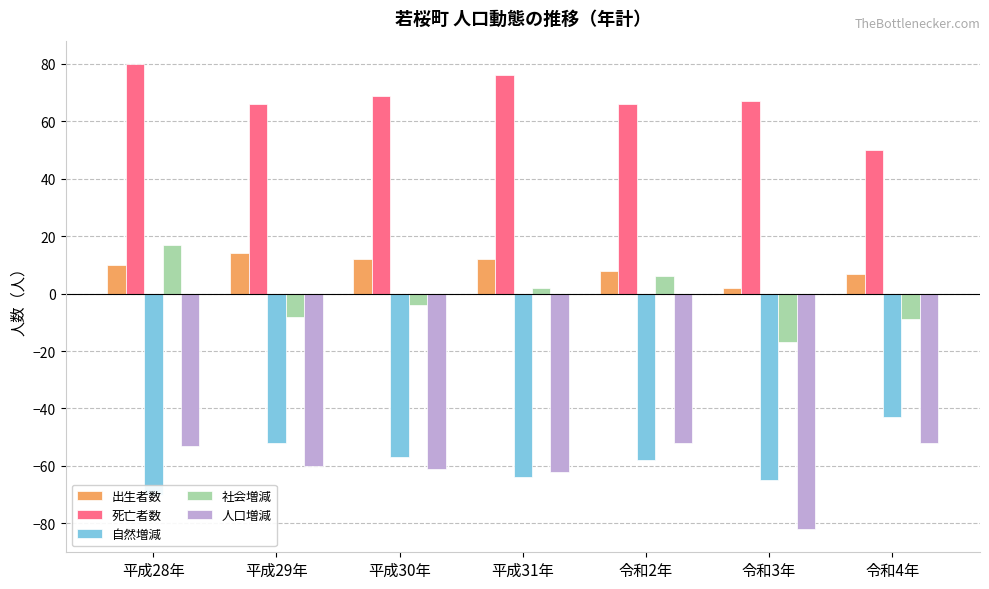

How many categories are shown in the chart?

7